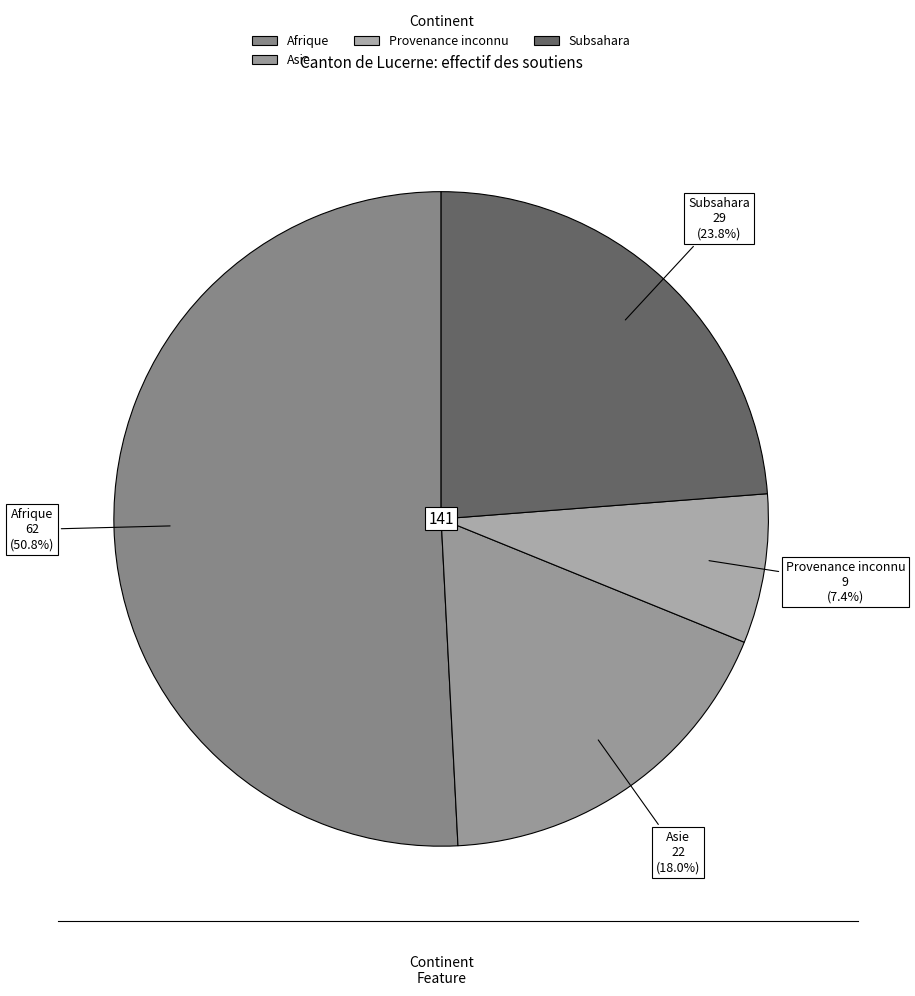

To the nearest percent, what is the average slice percentage?

25%